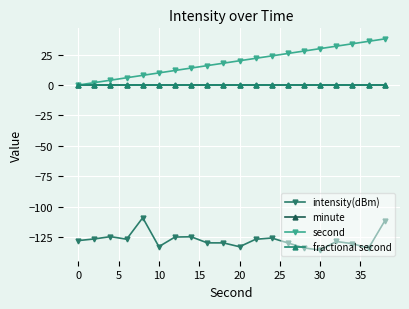

True or false: fractional second and second cross at least once.

False